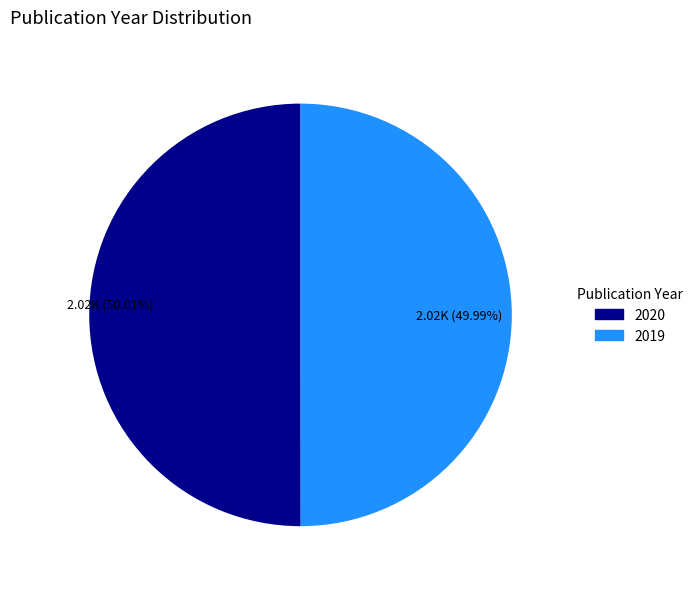

Is the sum of 2020 and 2019 greater than half?

Yes